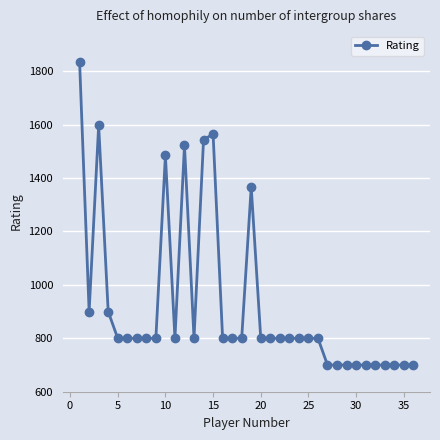

What is the greatest value displayed?

1836